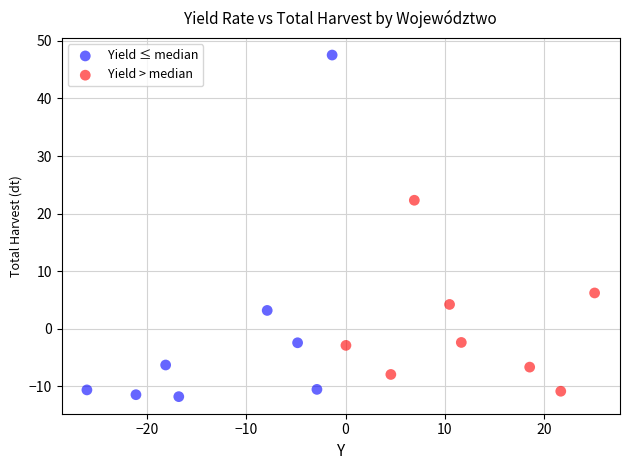

Which series has the widest spread of Y values?

Yield ≤ median